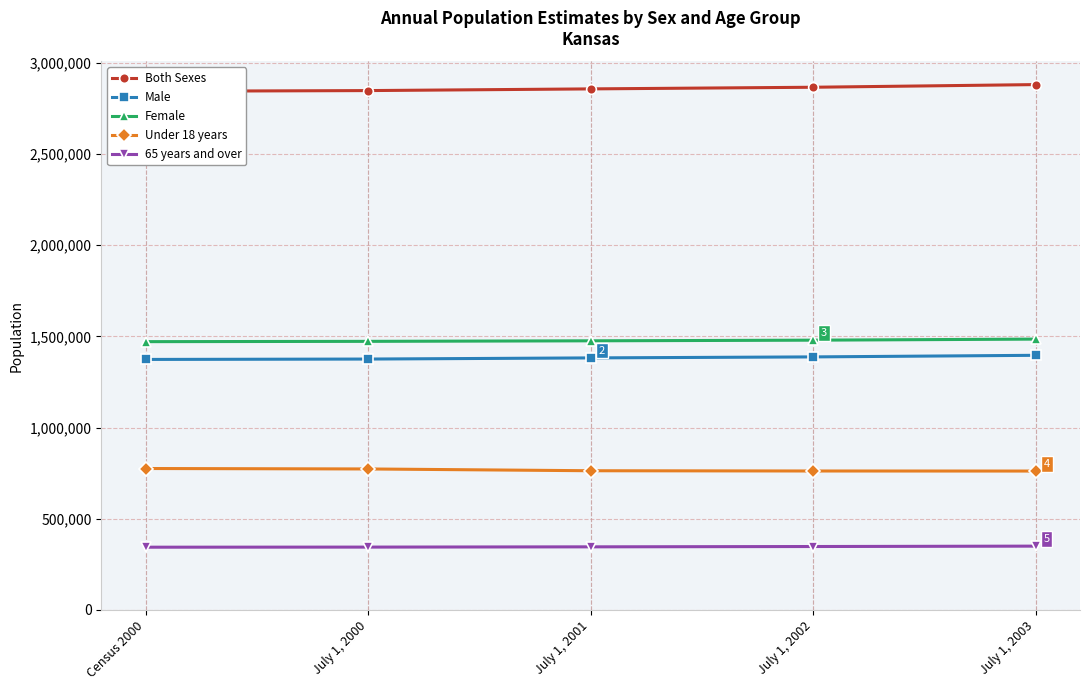

True or false: 65 years and over and Female intersect in this chart.

False